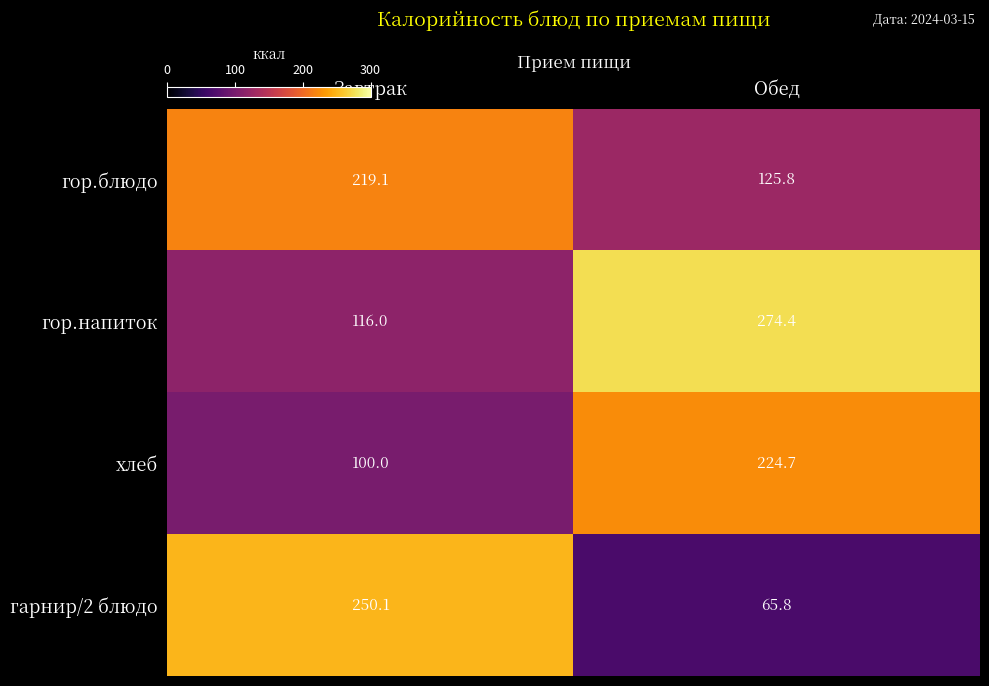

Reading left to right, extract all data points from this chart.

гор.блюдо: Завтрак=219.1	Обед=125.8
гор.напиток: Завтрак=116.0	Обед=274.4
хлеб: Завтрак=100.0	Обед=224.7
гарнир/2 блюдо: Завтрак=250.1	Обед=65.8